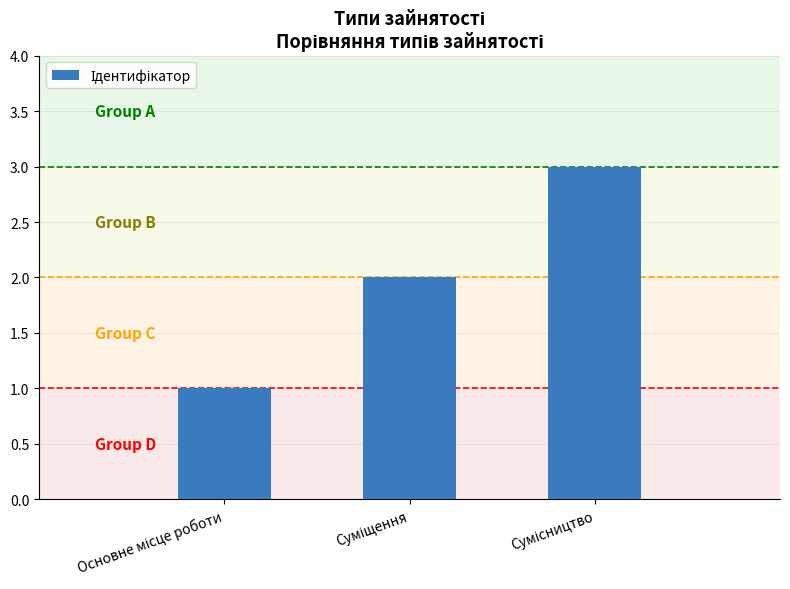

What is the sum of all values?

6